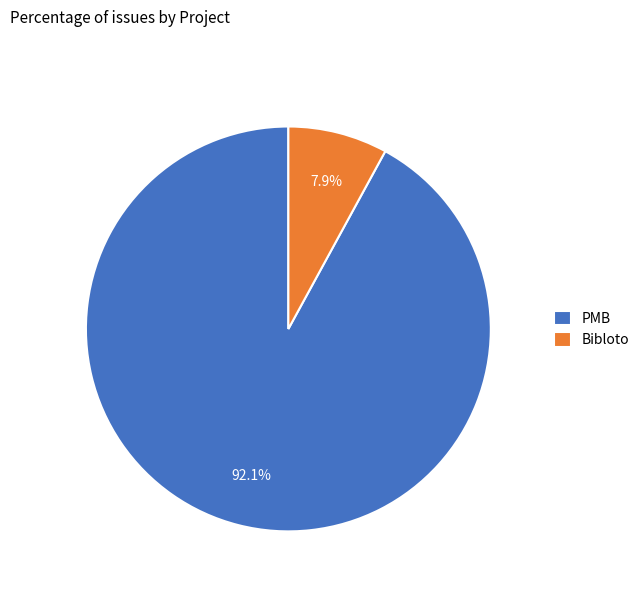

Rank the categories by value from lowest to highest.

Bibloto, PMB